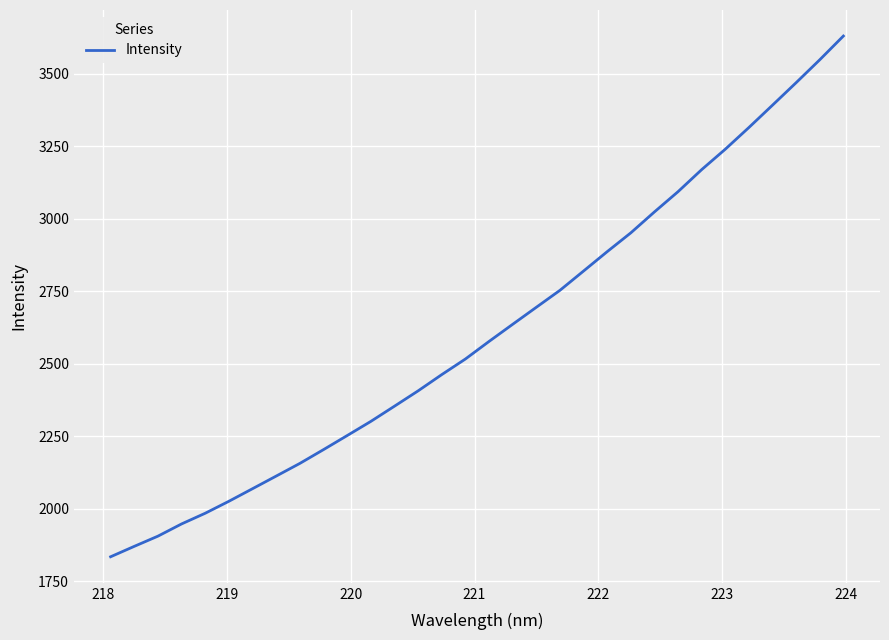

What is the difference between the maximum and minimum values?

1795.8